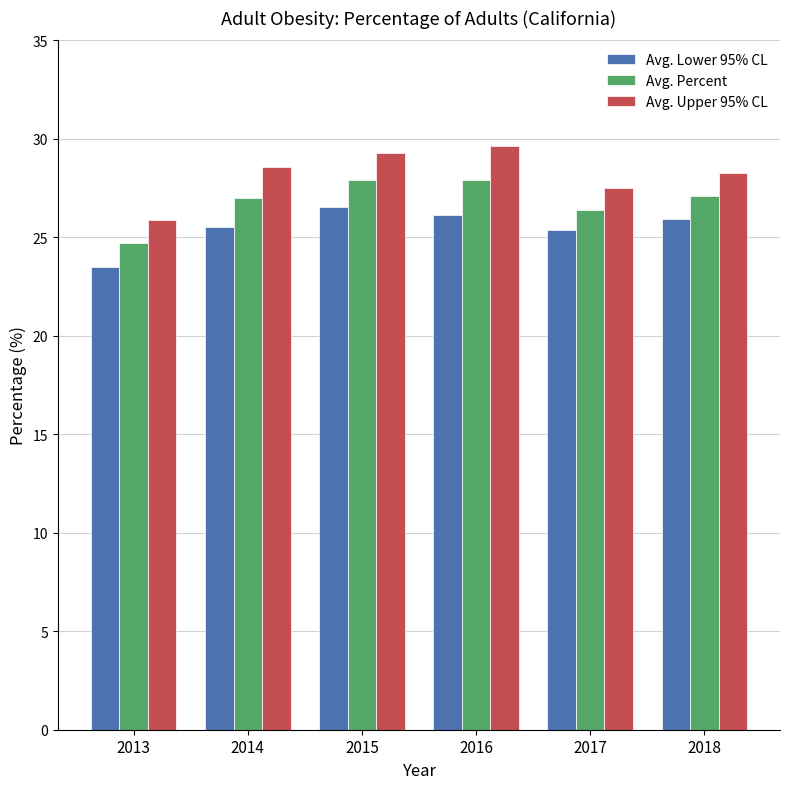

What is the sum of the Avg. Lower 95% CL values at 2018 and 2016?

52.0